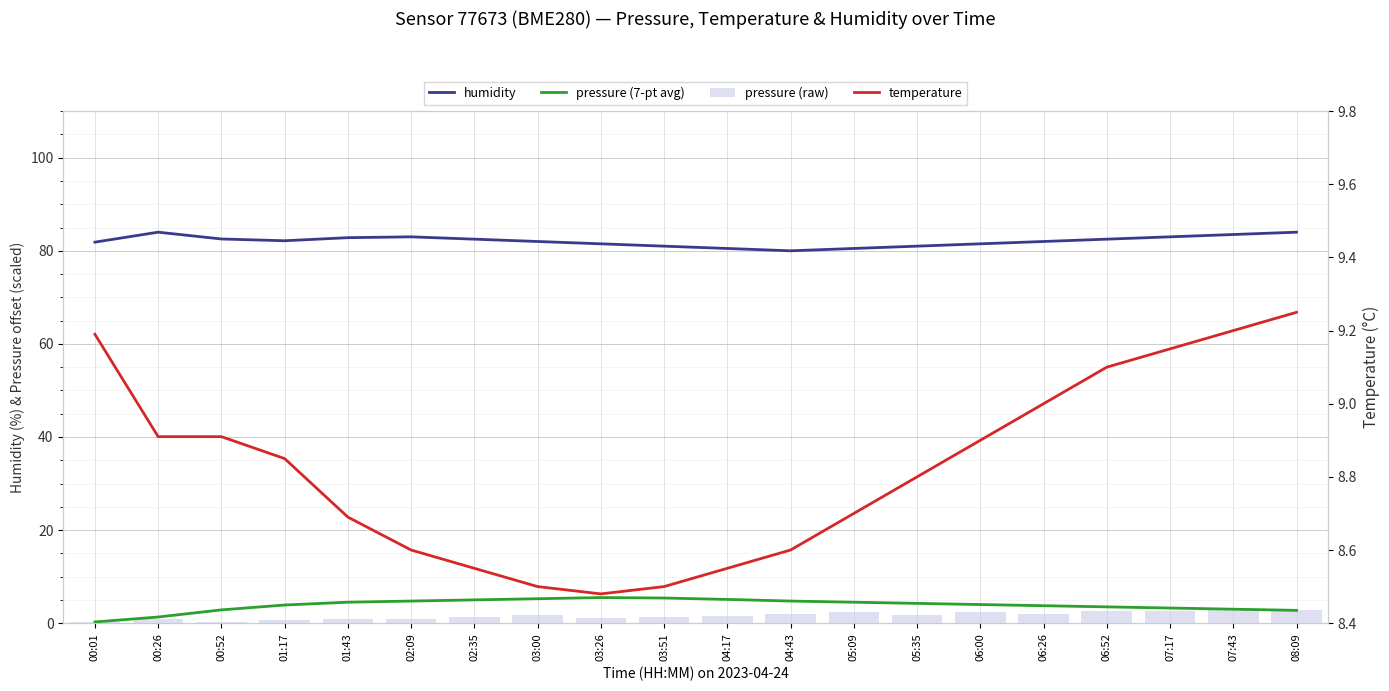

How many data points does each series have?

20